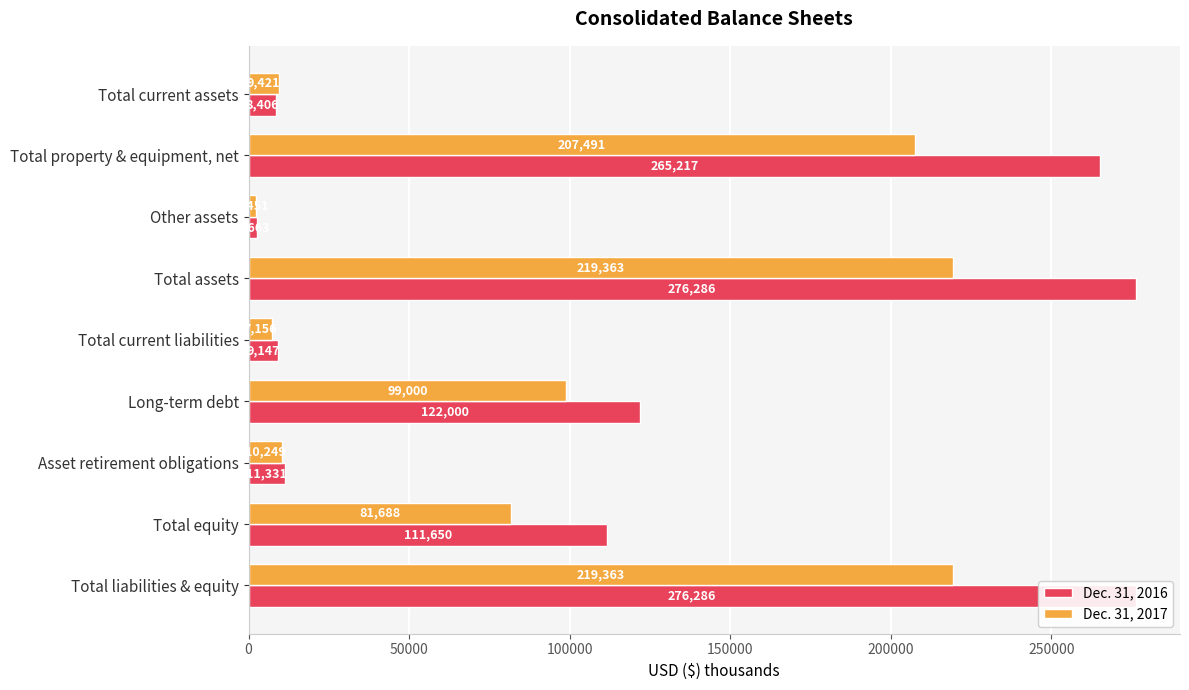

Reading left to right, extract all data points from this chart.

Dec. 31, 2016: 8406	265217	2663	276286	9147	122000	11331	111650	276286
Dec. 31, 2017: 9421	207491	2451	219363	7156	99000	10249	81688	219363